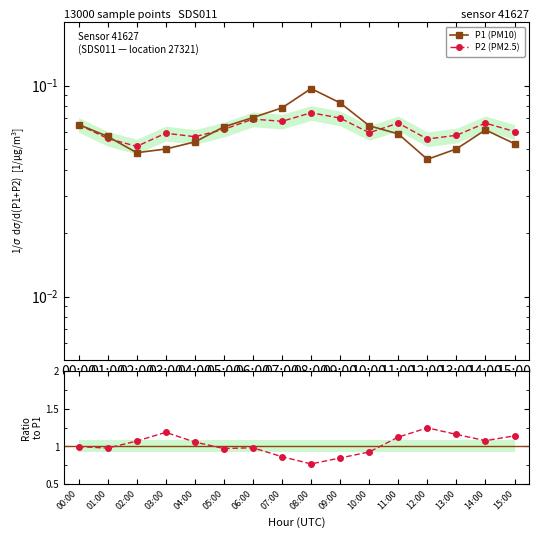

What is the spread (max minus min) of values at 13:00?

1.1